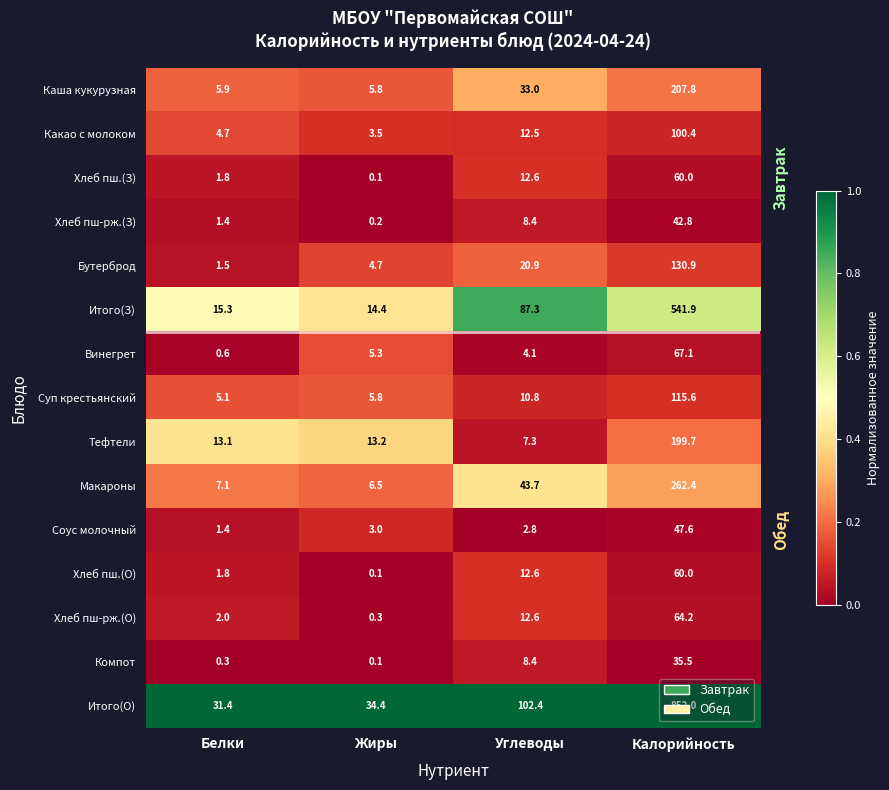

Which label corresponds to the smallest value in the chart?

Жиры